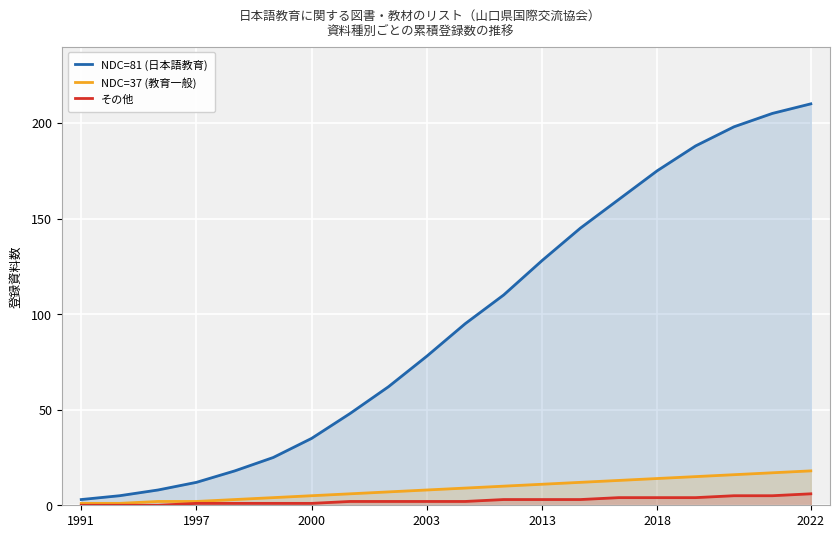

What position from the left is 1991?

1